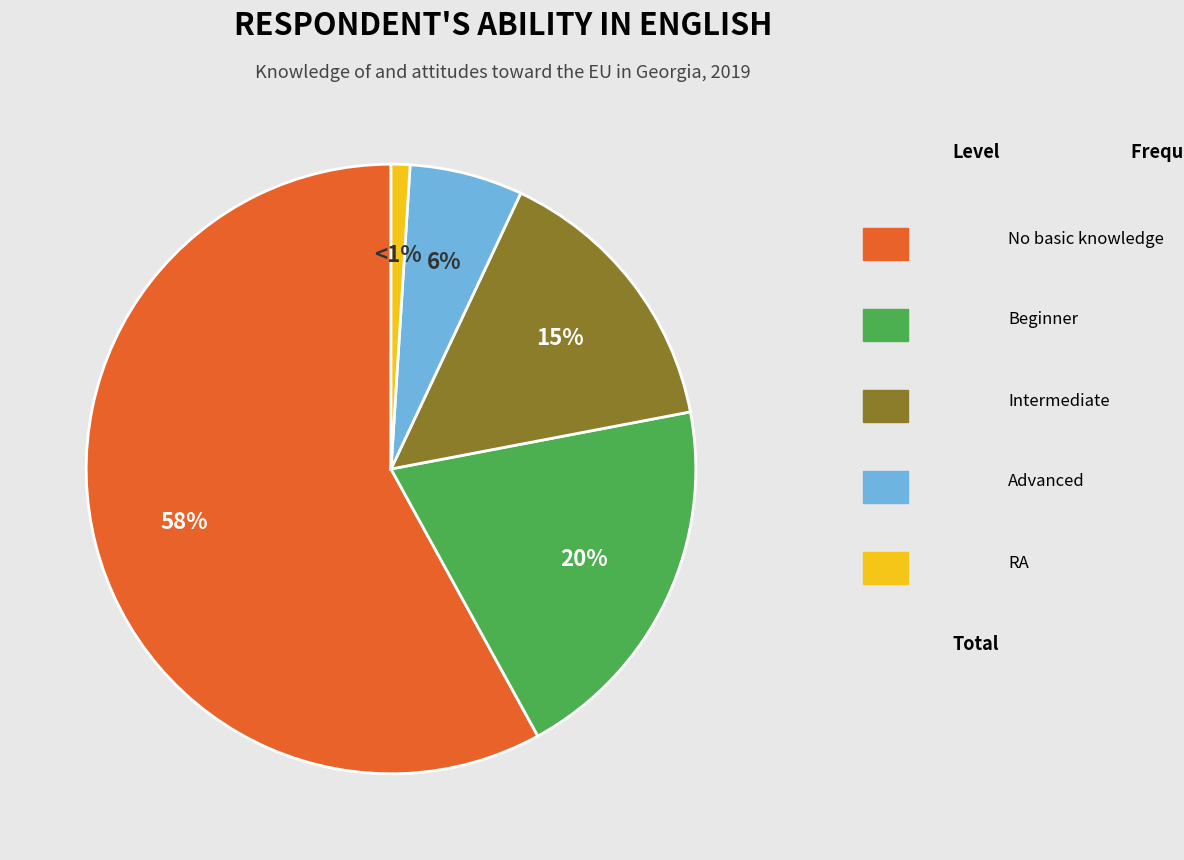

To the nearest percent, what is the average slice percentage?

20%